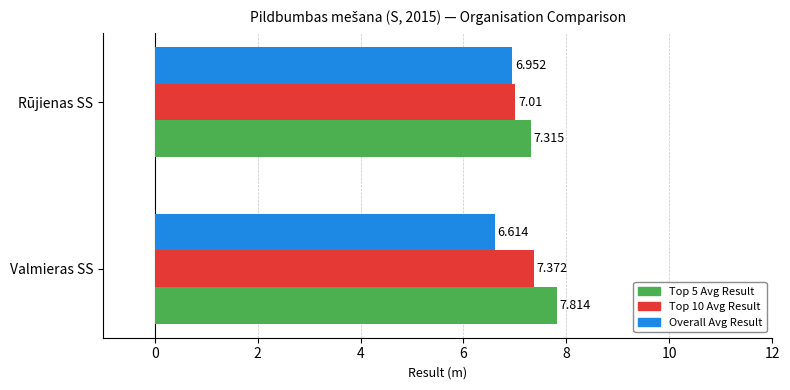

Which series has the largest range (max minus min)?

Top 5 Avg Result